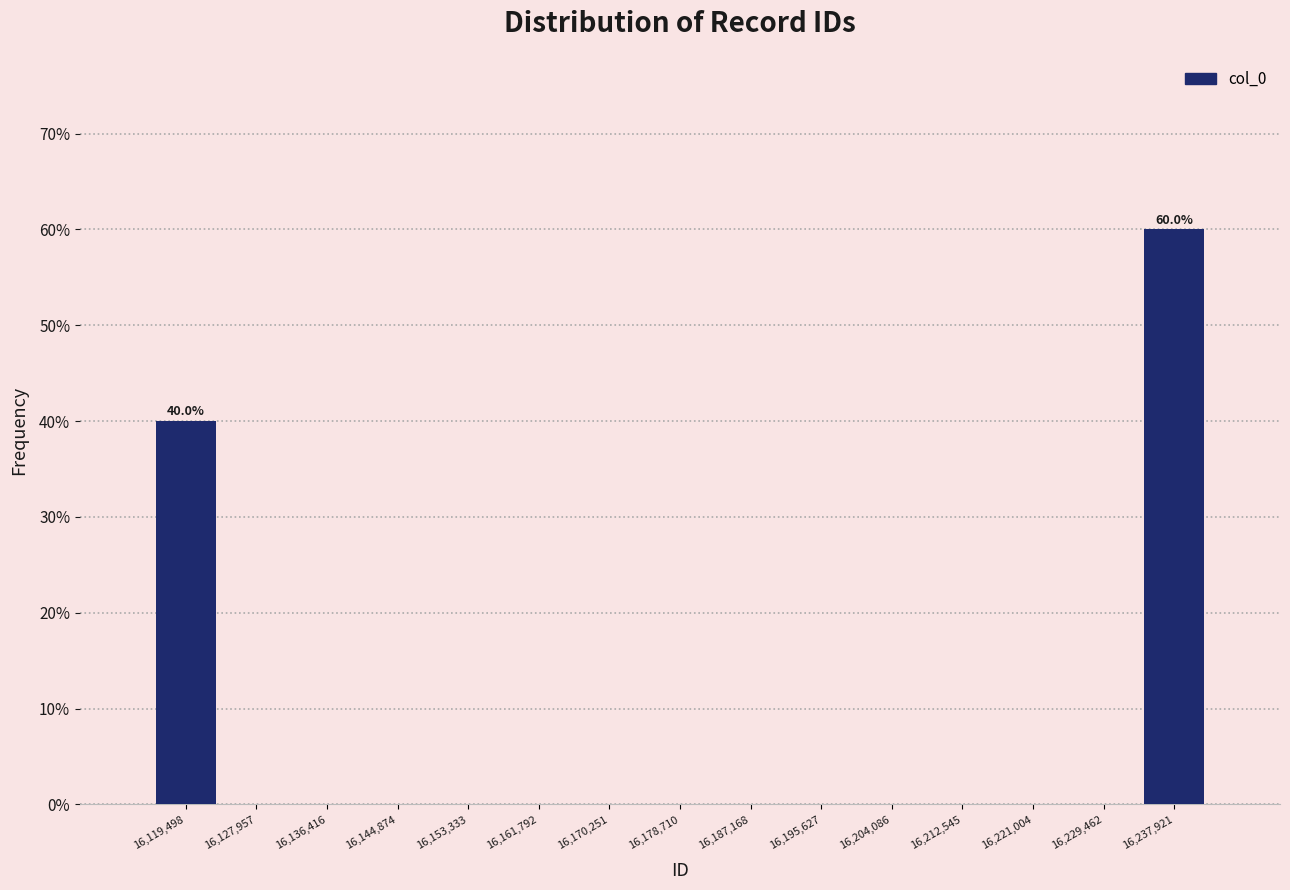

Which range on the x-axis has the tallest bar?

16234000 to 16242000